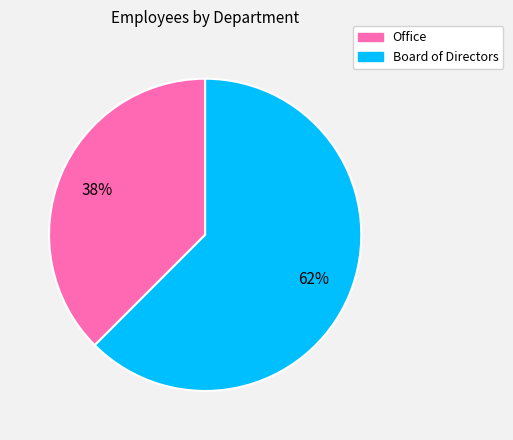

Is the sum of Office and Board of Directors greater than half?

Yes